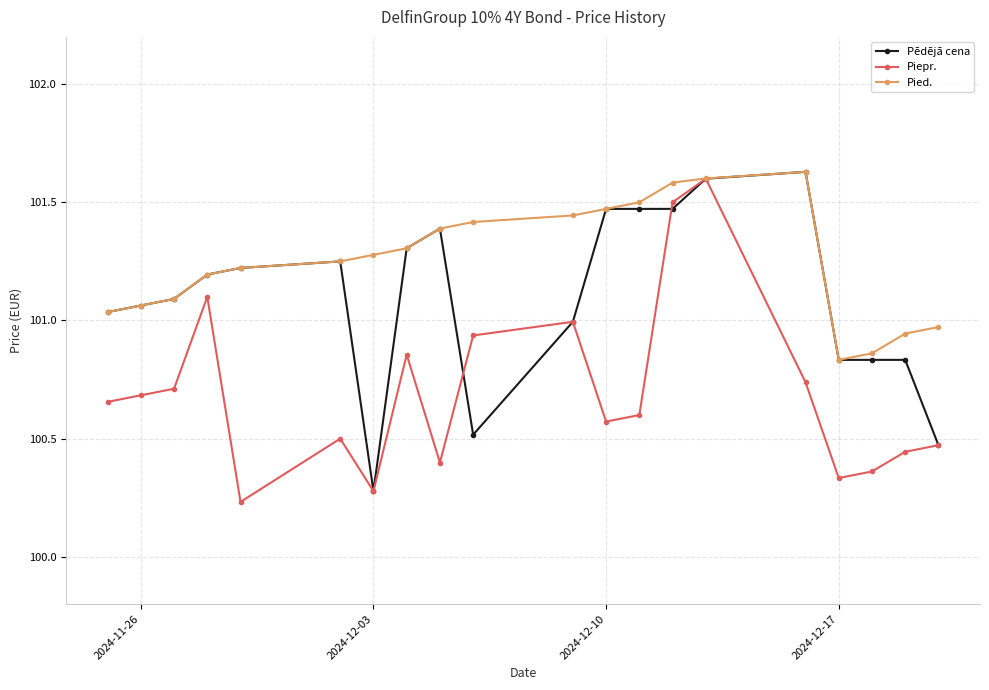

Which series has the largest total across all categories?

Pied.